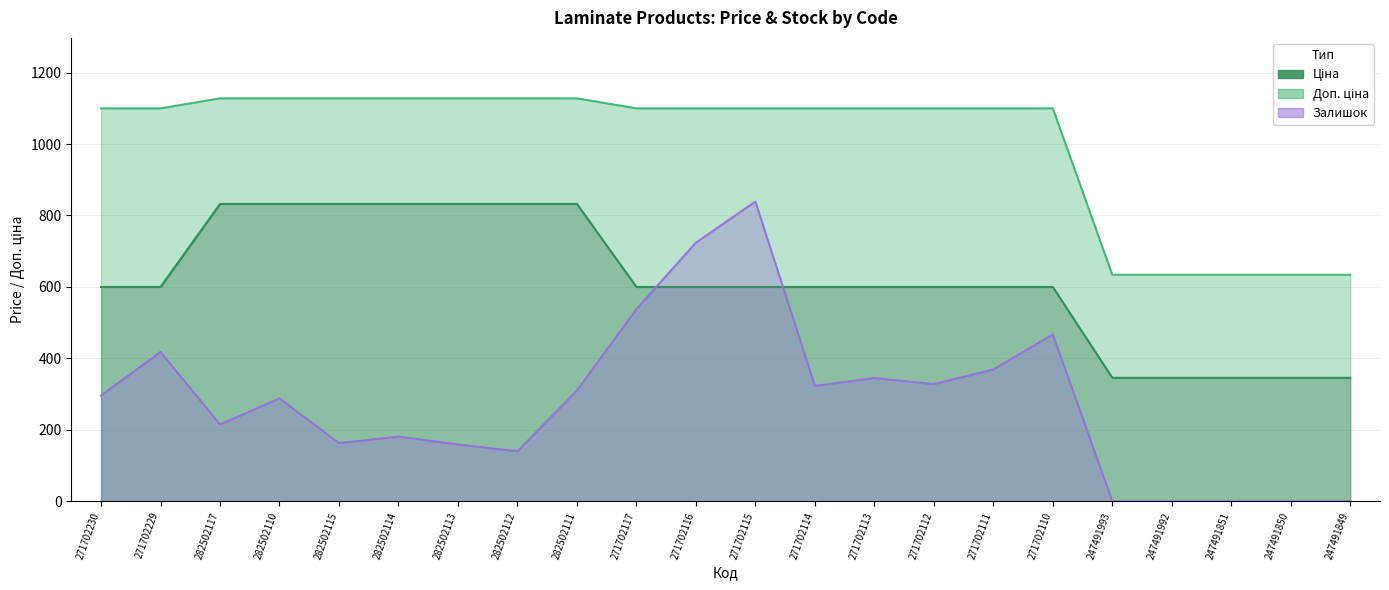

What is the difference between the maximum and minimum values in the Доп. ціна series?

494.0